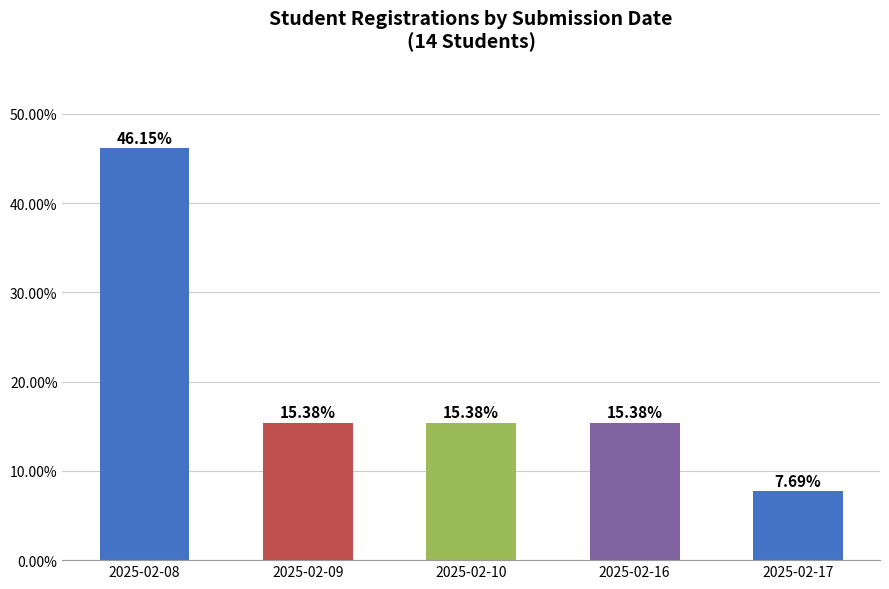

Where does the data first go above 15?

2025-02-08